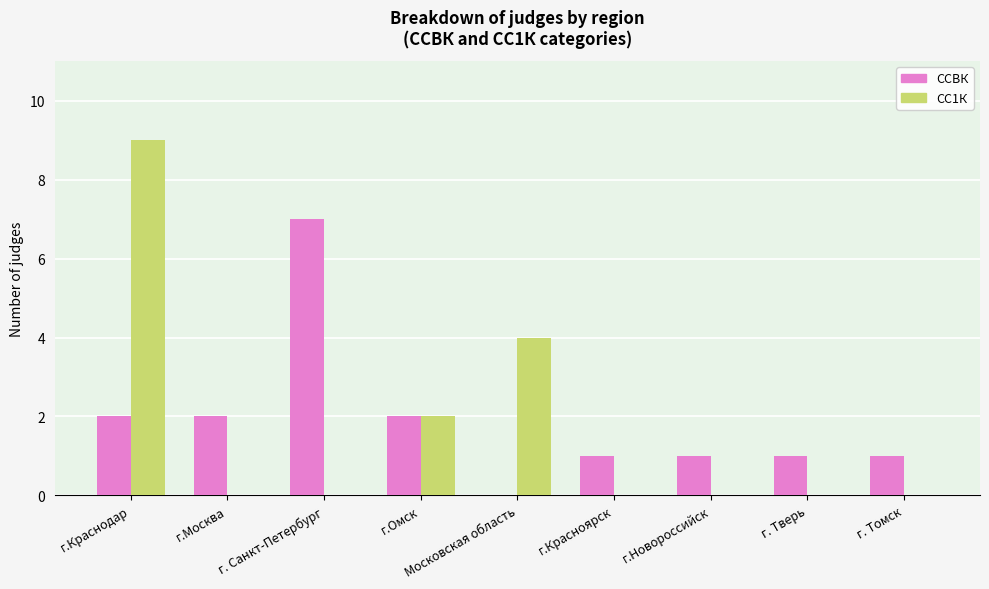

Count the СС1К values in the range 0 to 2.

7